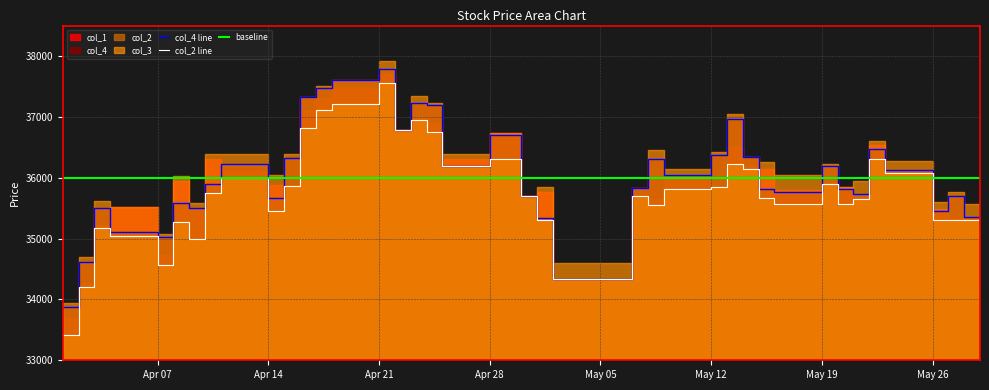

Which series has the largest total across all categories?

col_4